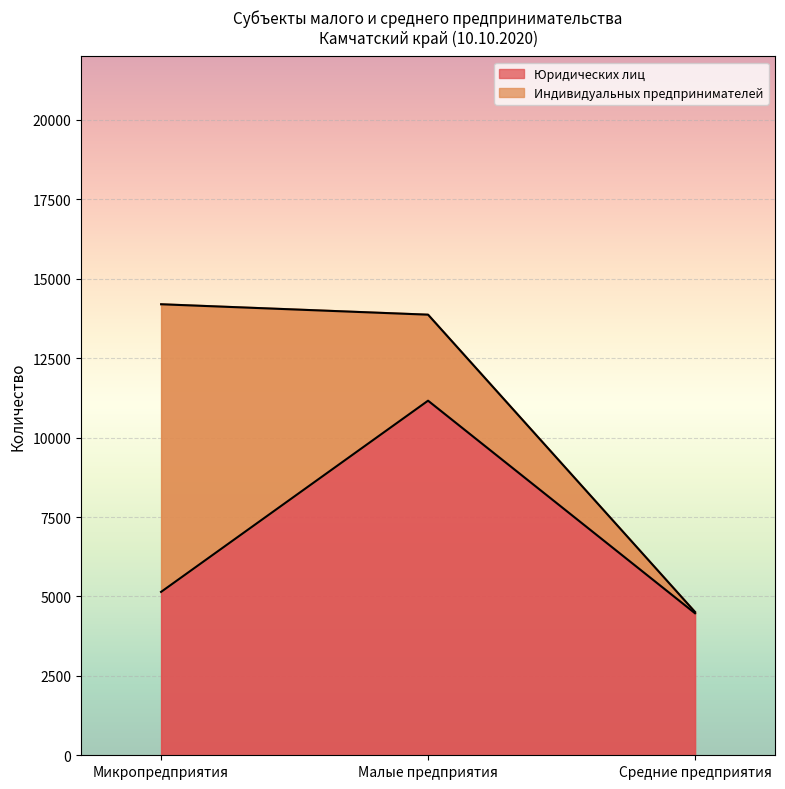

Reading left to right, extract all data points from this chart.

Микропредприятия=5144	Малые предприятия=11163	Средние предприятия=4471